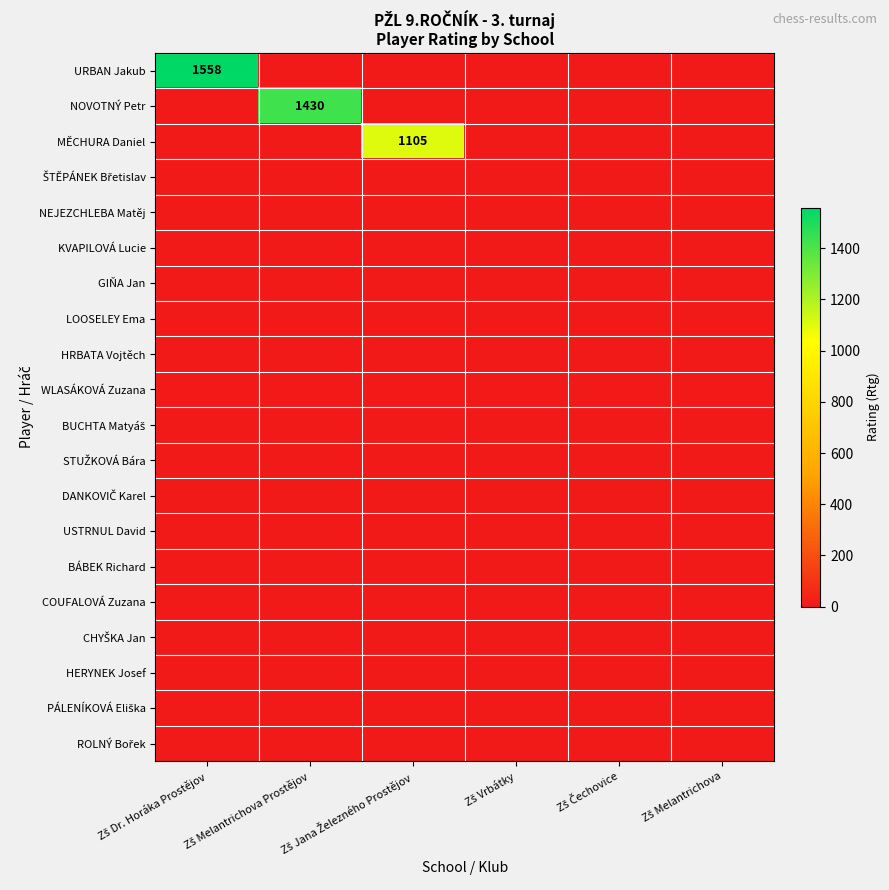

At Zš Čechovice, list the series in order from smallest to largest.

URBAN Jakub, NOVOTNÝ Petr, MĚCHURA Daniel, ŠTĚPÁNEK Břetislav, NEJEZCHLEBA Matěj, KVAPILOVÁ Lucie, GIŇA Jan, LOOSELEY Ema, HRBATA Vojtěch, WLASÁKOVÁ Zuzana, BUCHTA Matyáš, STUŽKOVÁ Bára, DANKOVIČ Karel, USTRNUL David, BÁBEK Richard, COUFALOVÁ Zuzana, CHYŠKA Jan, HERYNEK Josef, PÁLENÍKOVÁ Eliška, ROLNÝ Bořek